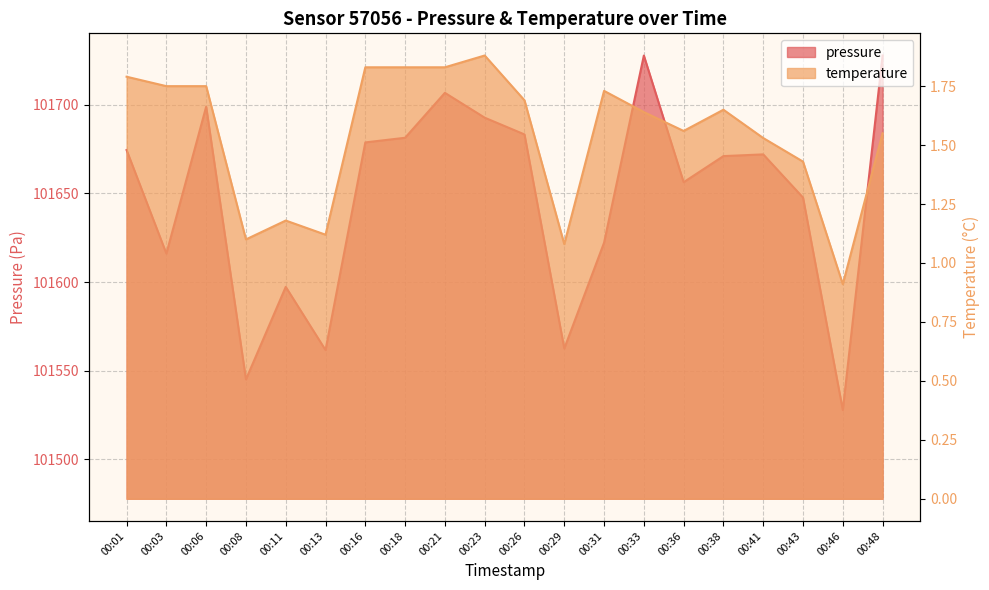

At which category does the chart reach its minimum across all series?

00:46